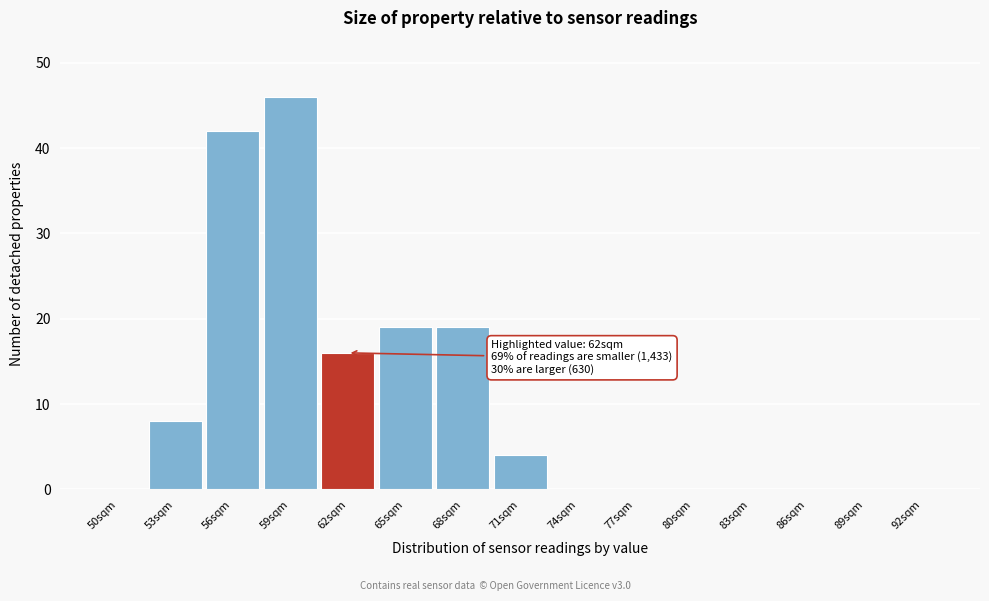

Reading left to right, what are all the values shown in this chart?

50sqm=0	53sqm=8	56sqm=42	59sqm=46	62sqm=16	65sqm=19	68sqm=19	71sqm=4	74sqm=0	77sqm=0	80sqm=0	83sqm=0	86sqm=0	89sqm=0	92sqm=0